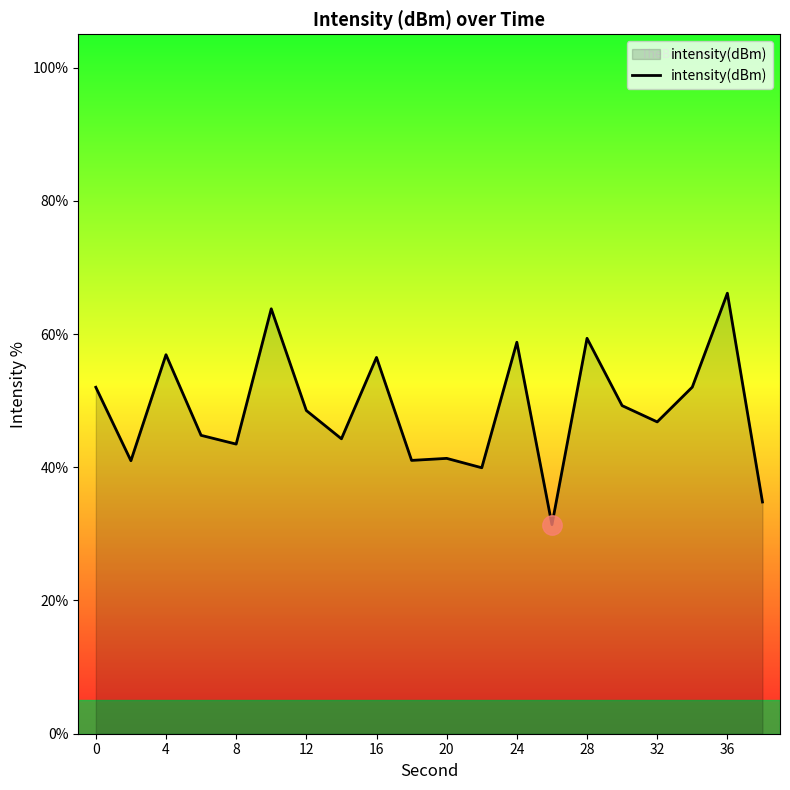

What is the maximum value shown in the chart?

66.1